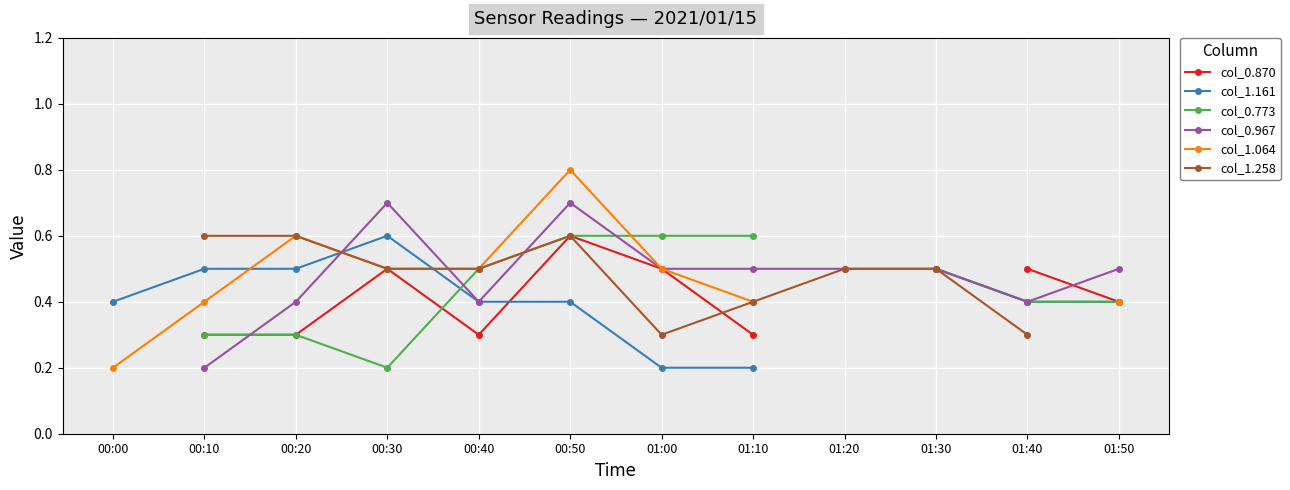

Is this an area chart (filled region under the line)?

No